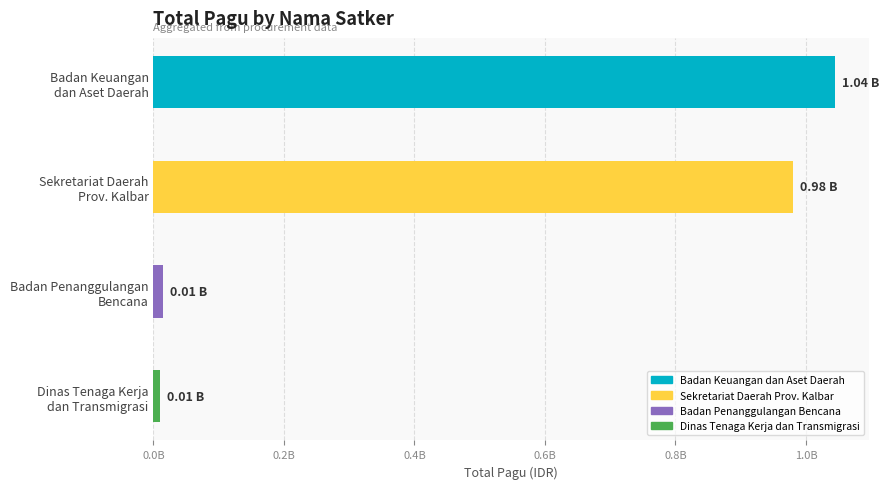

Does the chart contain any negative values?

No